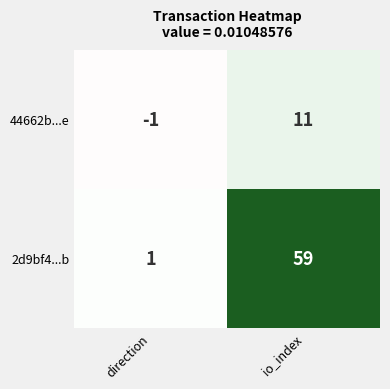

List the series in order of their peak value, highest first.

2d9bf4...b, 44662b...e